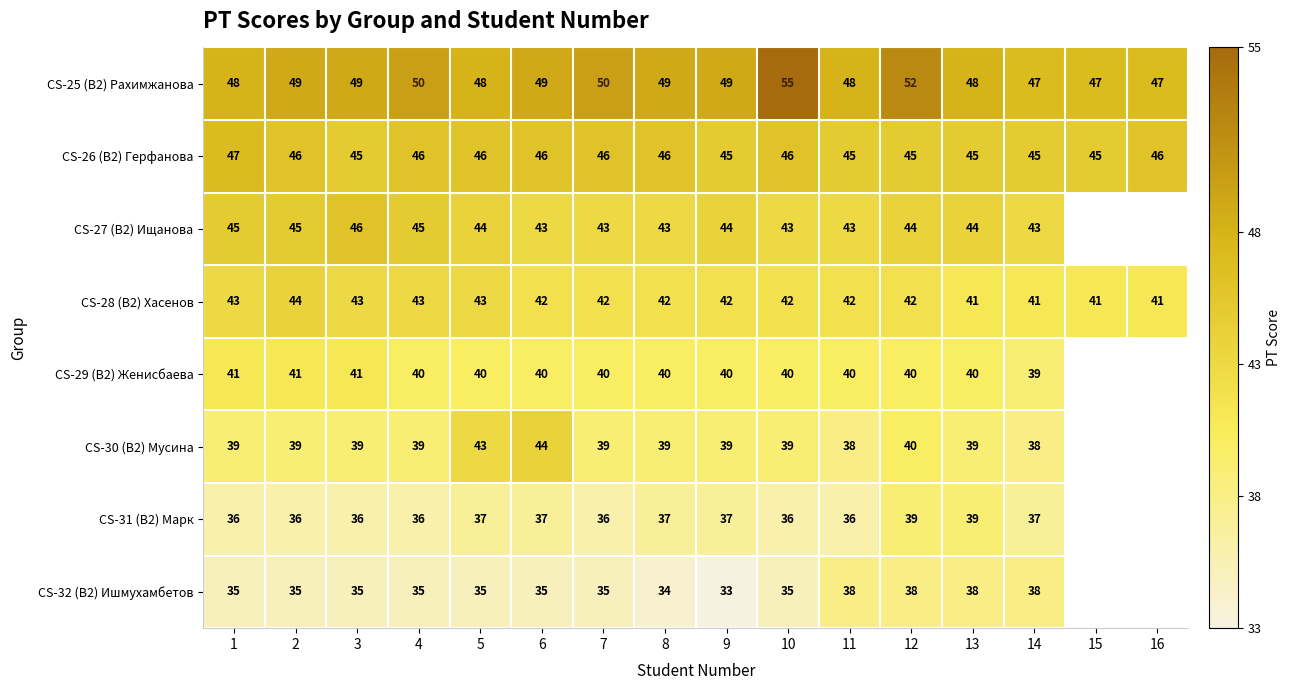

Is it true that CS-26 (B2) Герфанова equals 69.5 at 8?

False